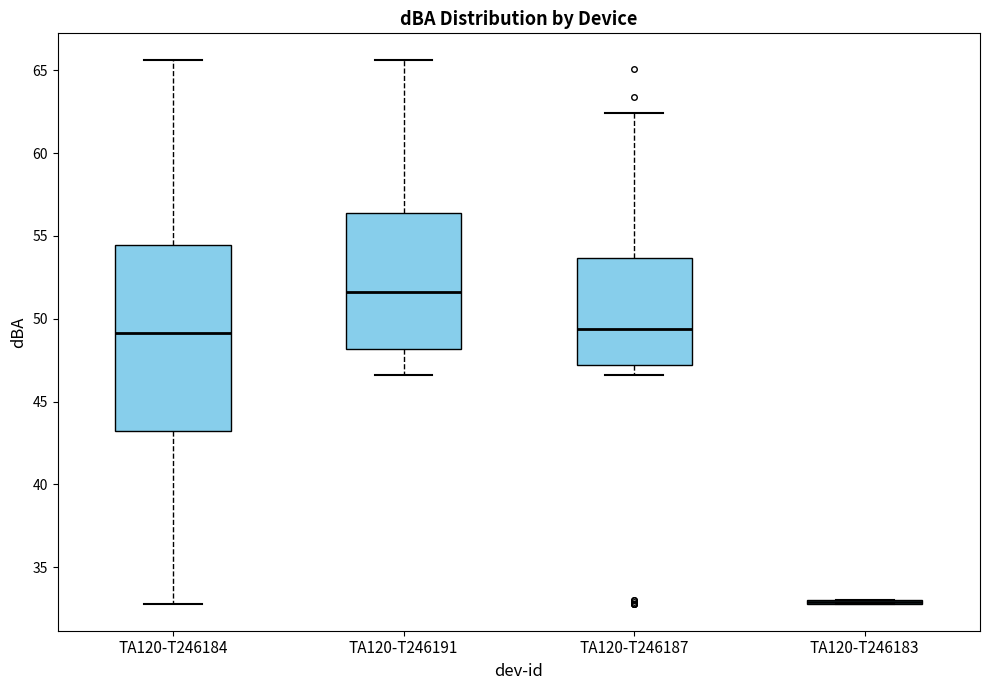

Reading left to right, transcribe this box plot: for each box, give where its median line is, the range the box spans, and where its two whiskers end, as read against the y-axis. The values are not printed on the chart, so give them approximately, as read against the axis.

TA120-T246184: median 49.0, box 43.0 to 54.5, whiskers 33.0 to 65.5
TA120-T246191: median 51.5, box 48.0 to 56.5, whiskers 46.5 to 65.5
TA120-T246187: median 49.5, box 47.0 to 53.5, whiskers 46.5 to 62.5
TA120-T246183: box collapsed to a line at 33.0, whiskers 33.0 to 33.0